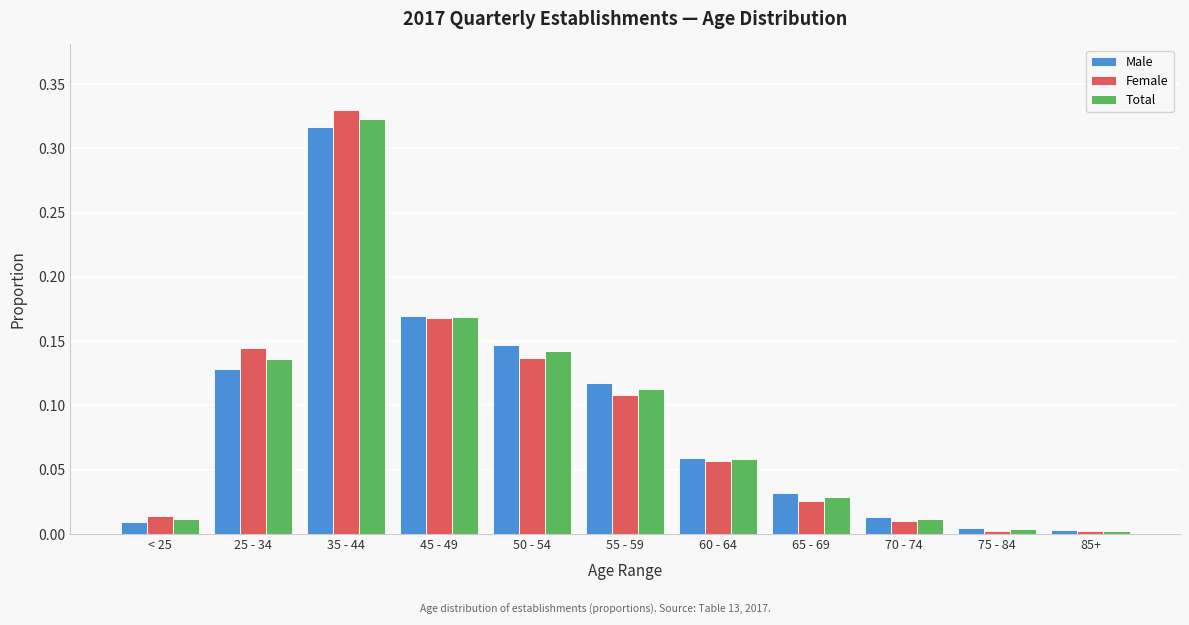

At which label does Female reach its peak?

35 - 44